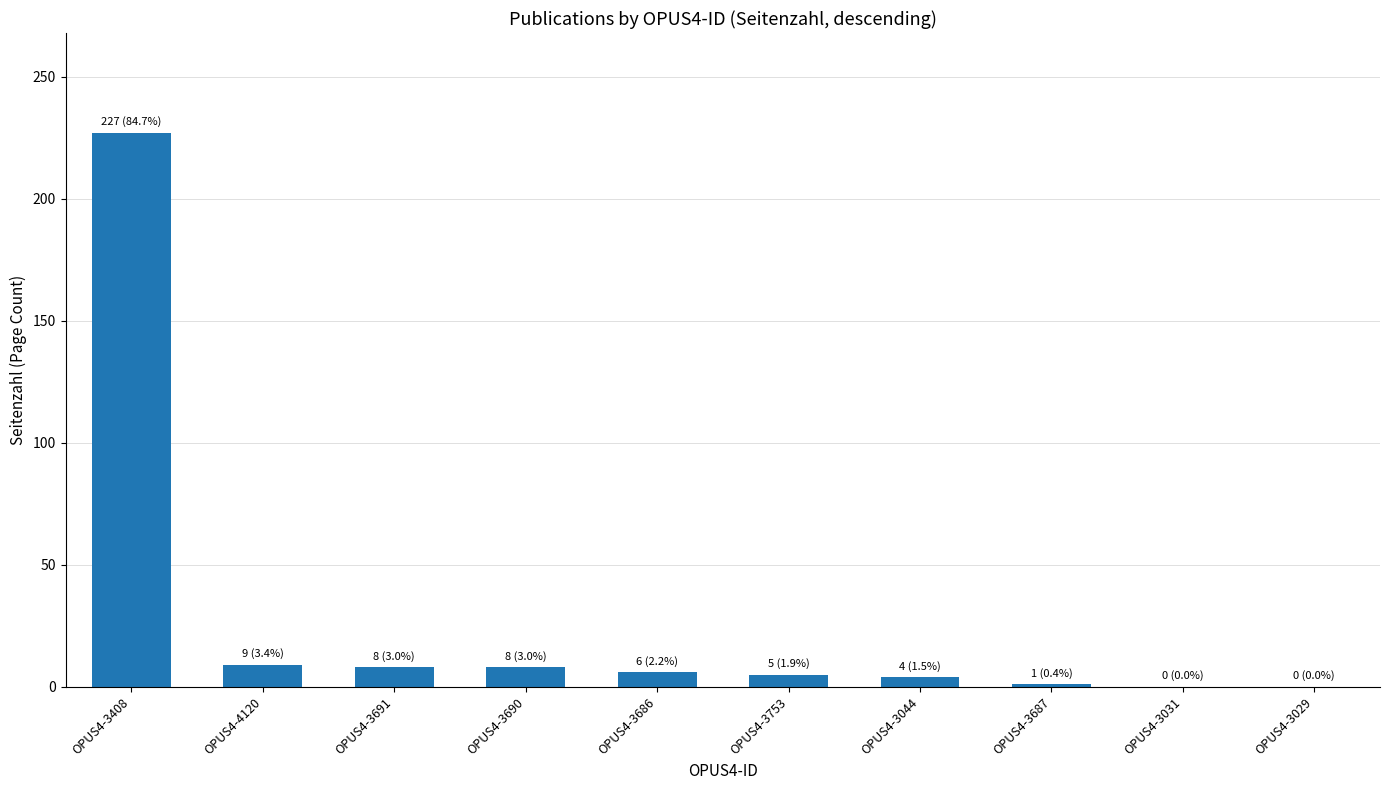

The chart shows a value of 5 at OPUS4-3753. True or false?

True